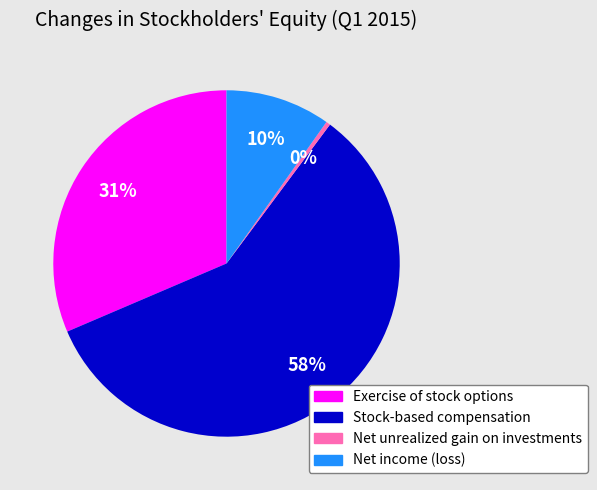

Does Stock-based compensation represent more than half of the total?

Yes